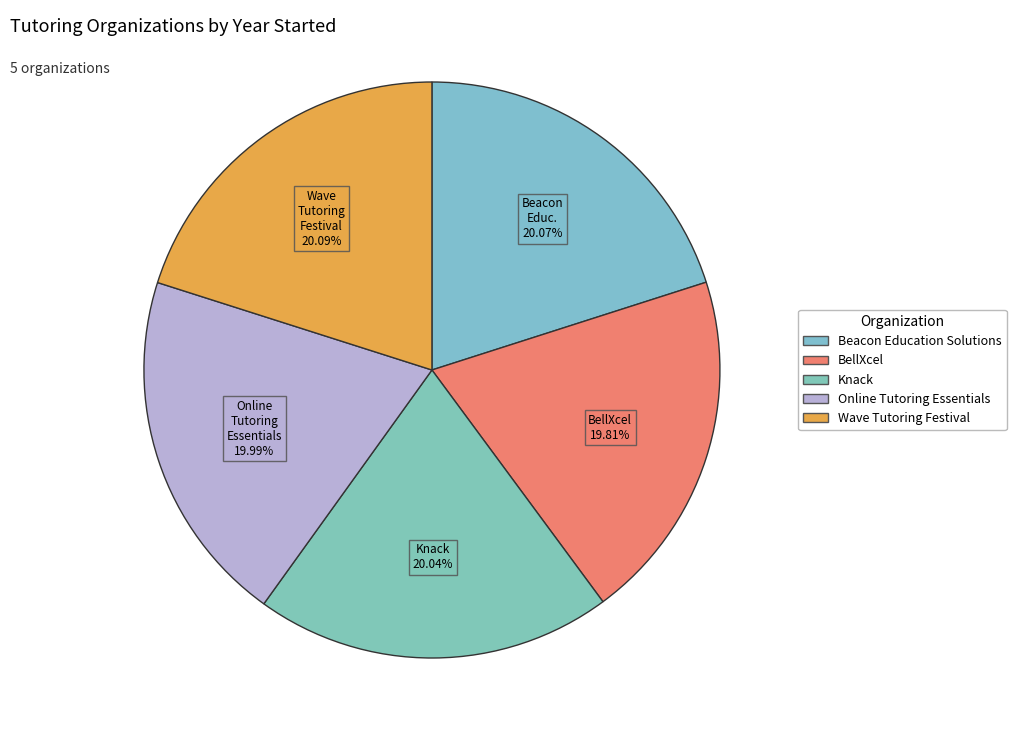

Count the number of slices in the pie.

5